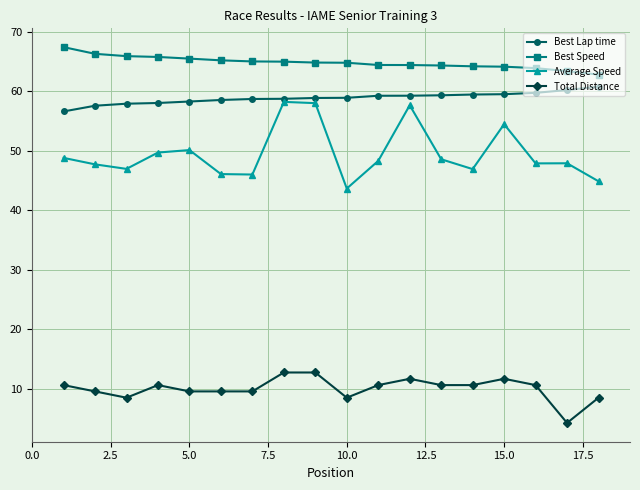

What is the value of the Best Lap time point at the 4th from the left?

58.0